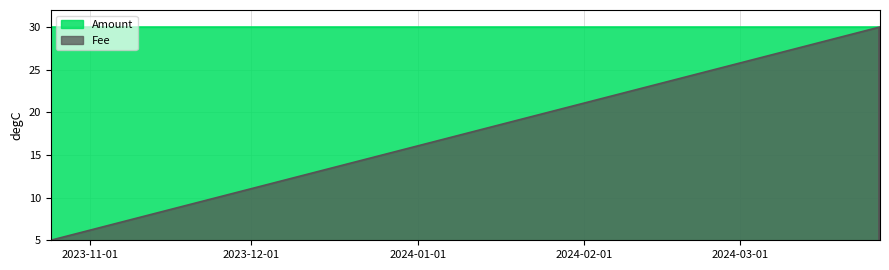

Does the chart display data point markers on the line(s)?

No